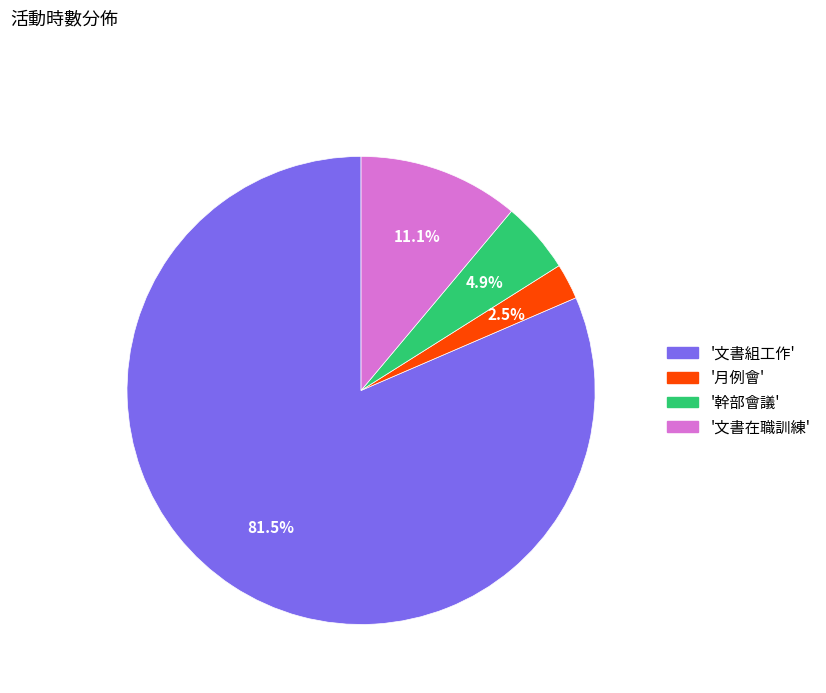

How many segments does this pie chart have?

4